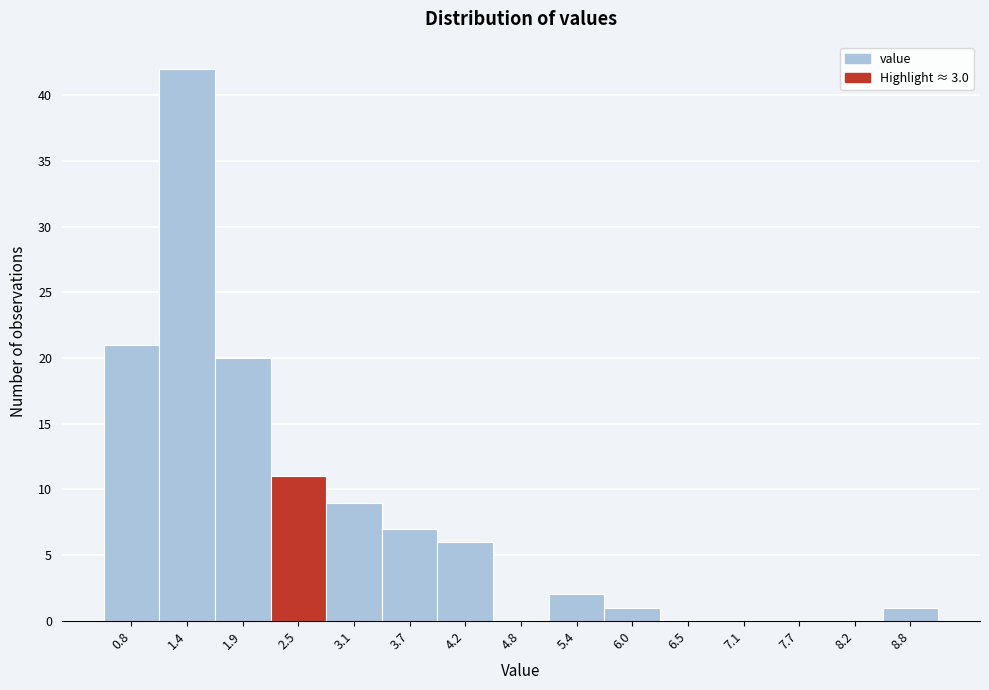

Reading left to right, extract all data points from this chart.

0.8=21	1.4=42	1.9=20	2.5=11	3.1=9	3.7=7	4.2=6	4.8=0	5.4=2	6.0=1	6.5=0	7.1=0	7.7=0	8.2=0	8.8=1